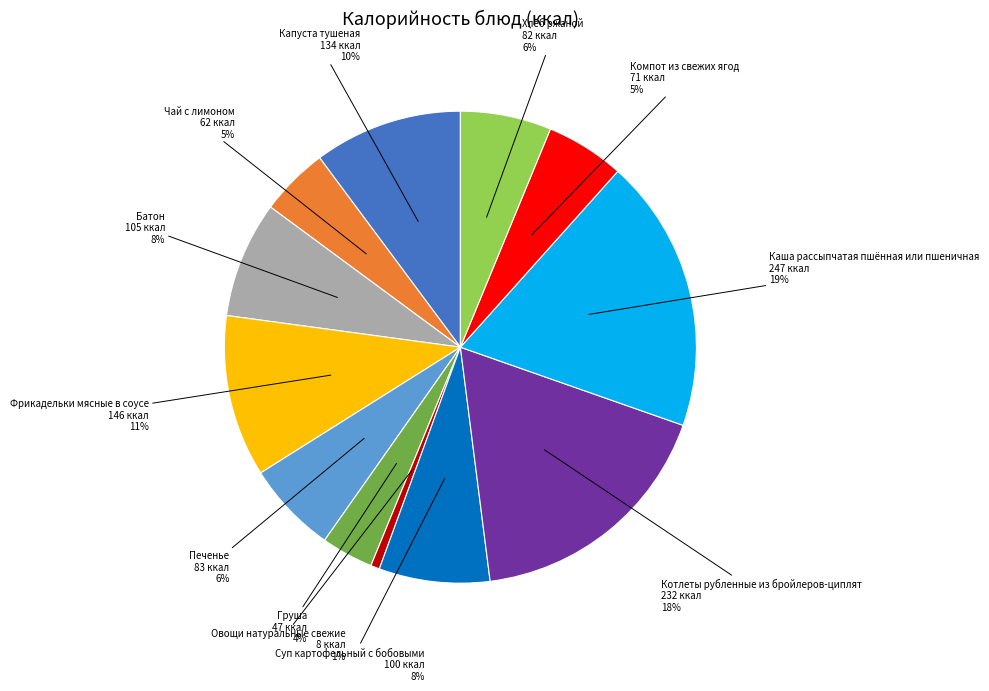

To the nearest percent, what is the average slice percentage?

8%